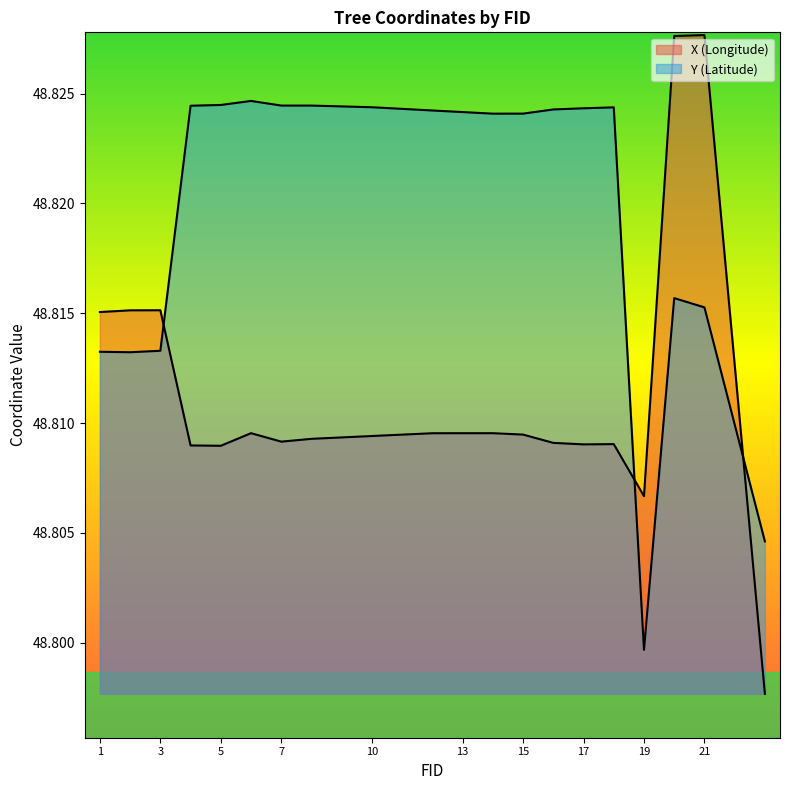

What are all the series names shown in the legend?

X, Y